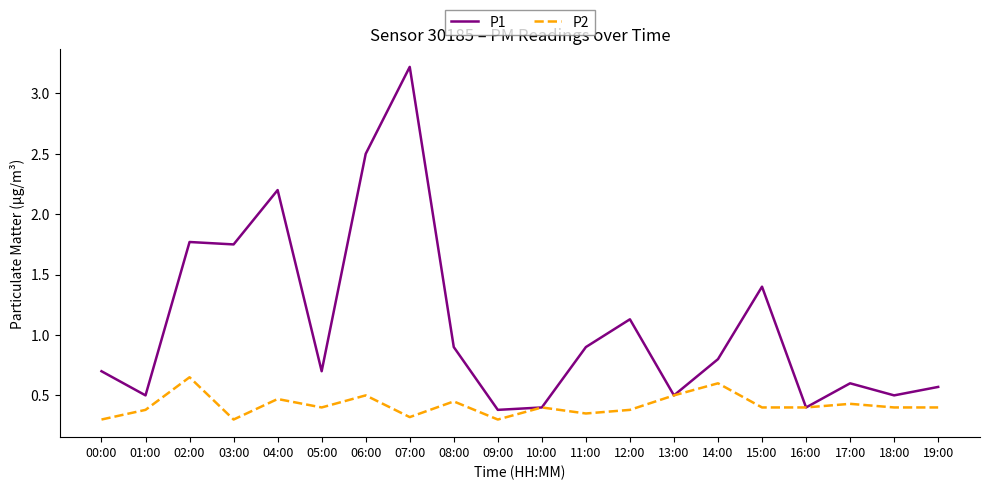

Which series has the largest range (max minus min)?

P1